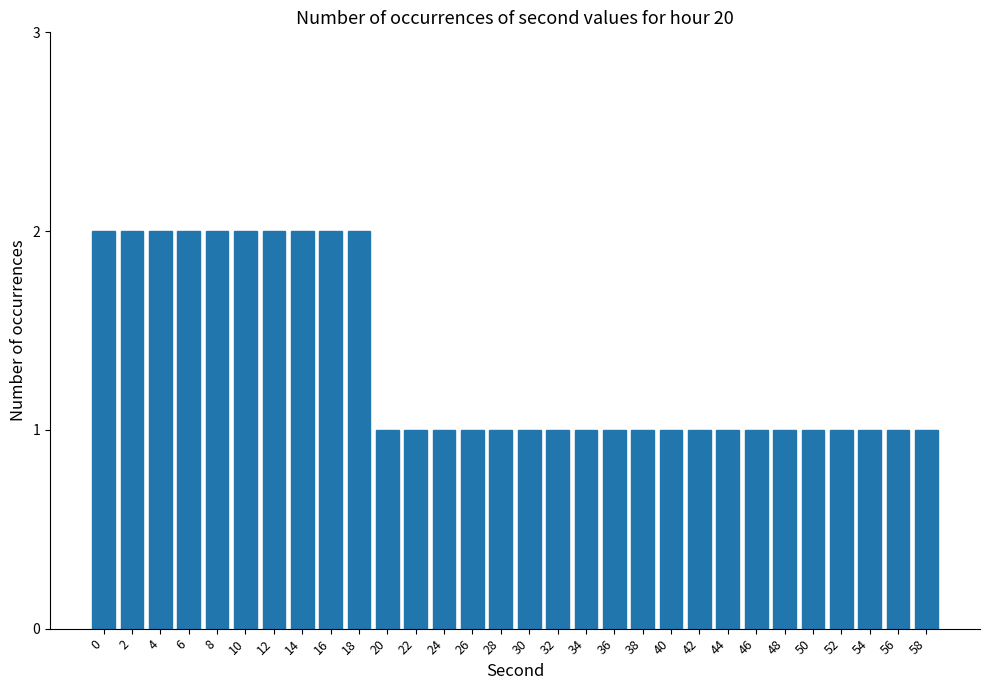

True or false: the data shows 2 at 30.

False